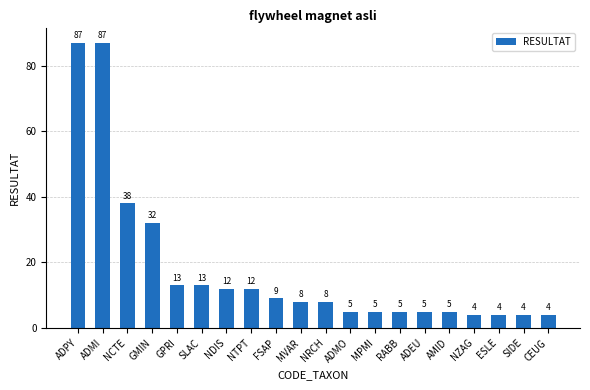

What value does the data have at AMID?

5